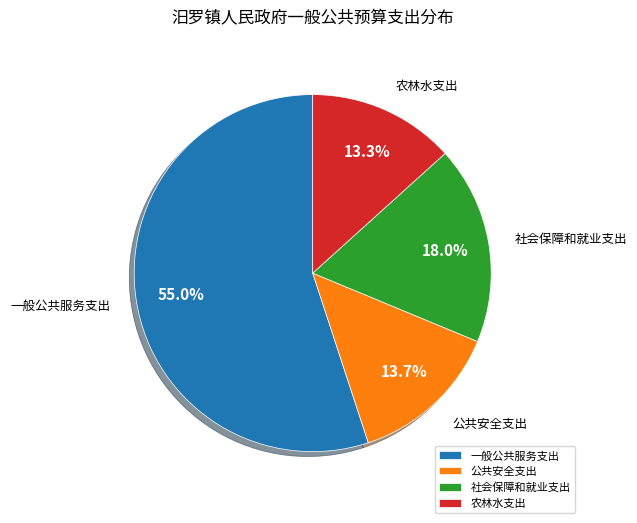

Count the number of slices in the pie.

4